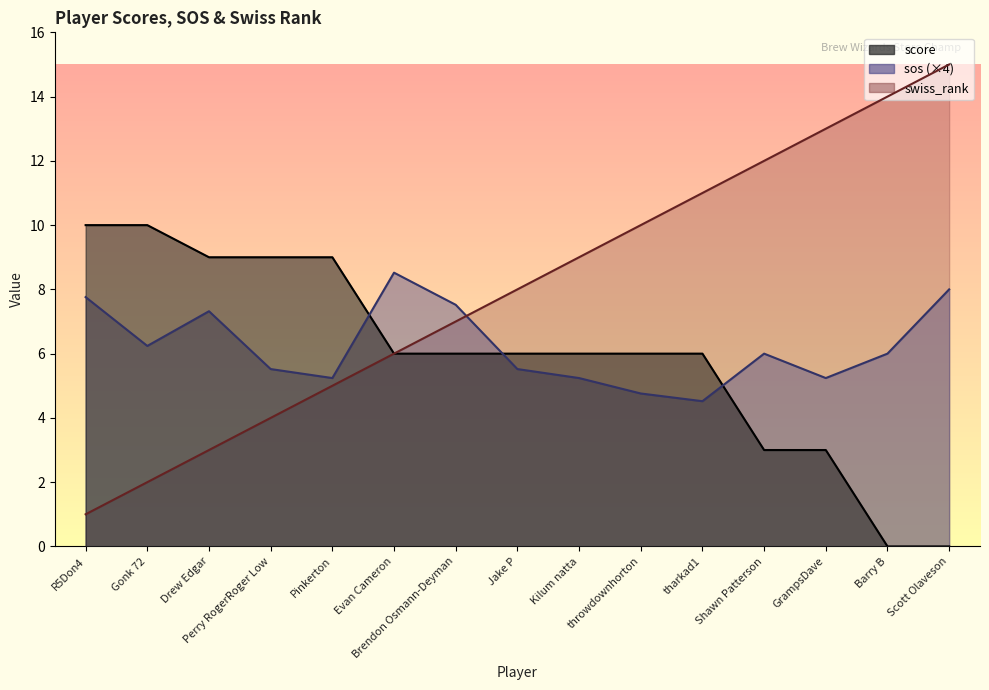

Which series has the largest total across all categories?

swiss_rank